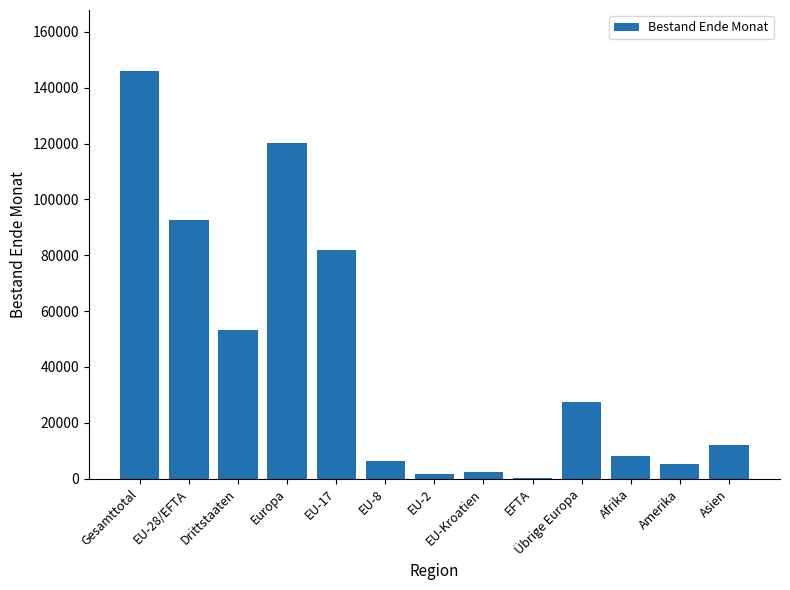

What is the difference between the values at Amerika and Übrige Europa?

22458